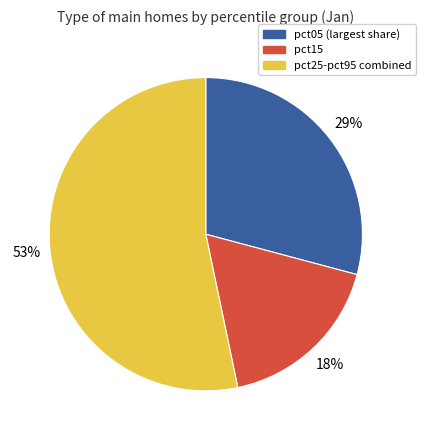

Rank the categories by value from highest to lowest.

pct25-pct95 combined, pct05 (largest share), pct15